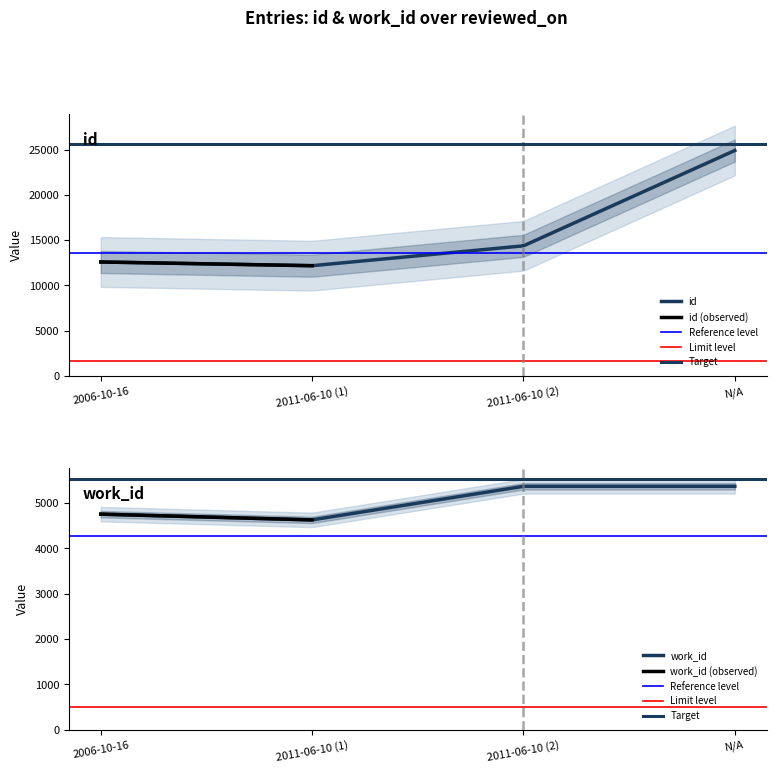

What is the difference between the maximum and minimum values in the id series?

12739